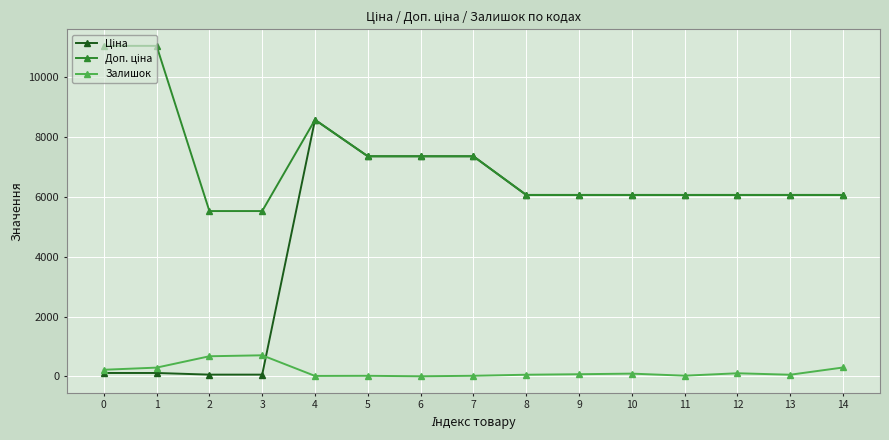

How many distinct data groups are displayed?

3